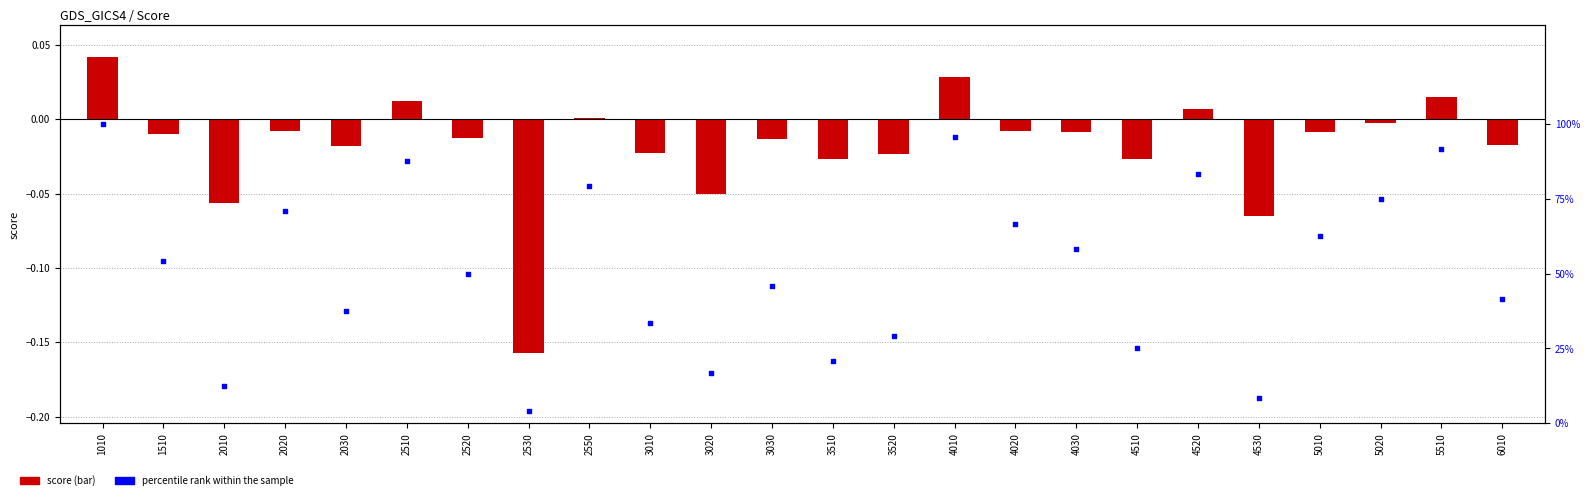

Which series has the largest Y range (max minus min)?

percentile rank within the sample